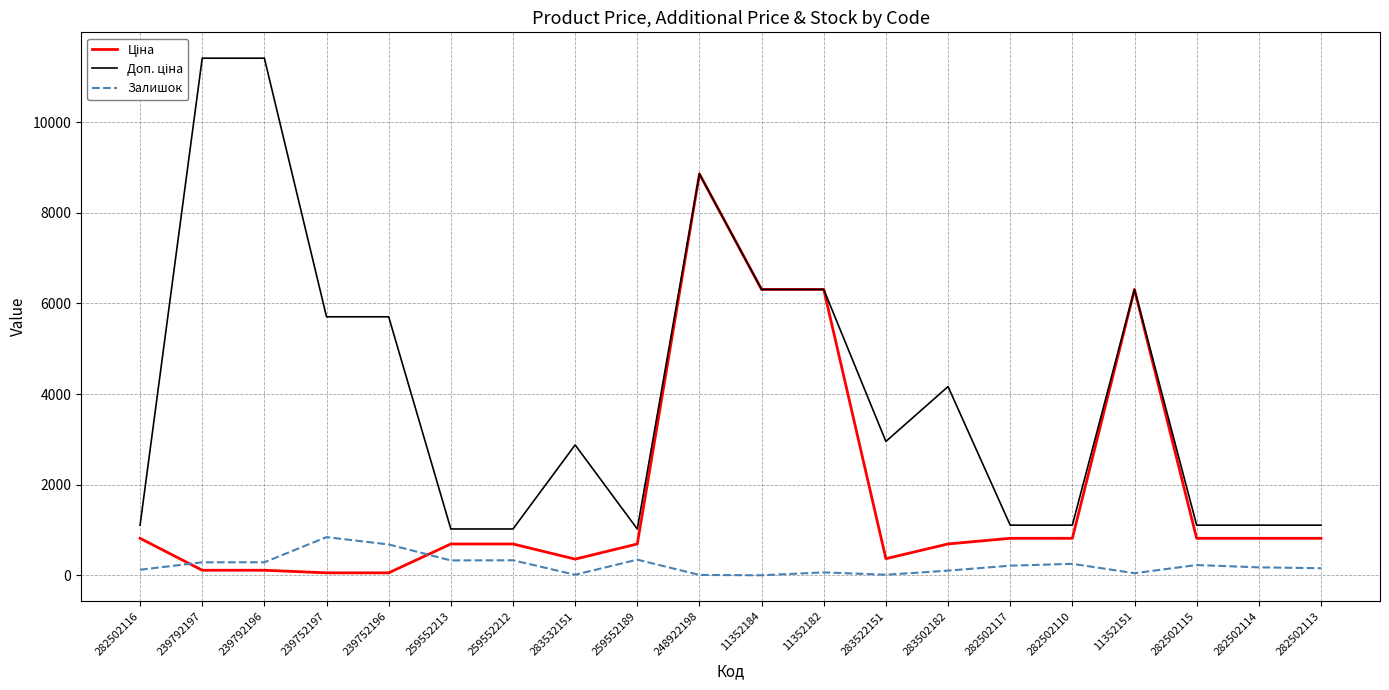

What position from the left is 282502116?

1